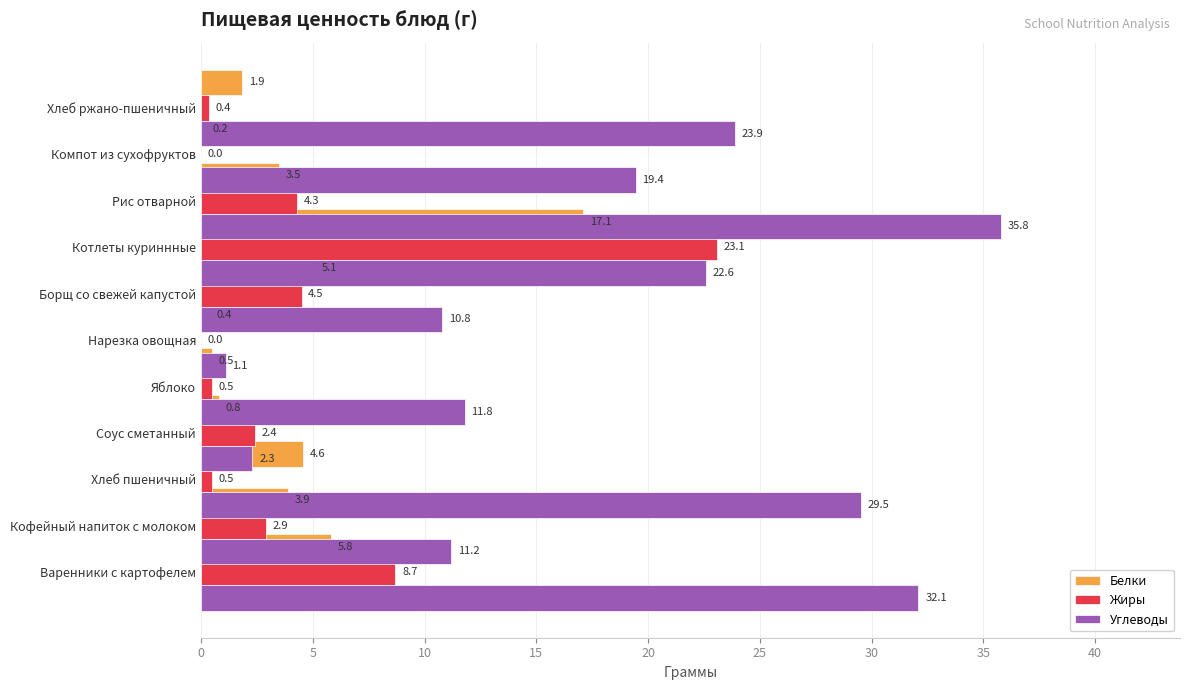

How many data points in Углеводы are above 19?

6